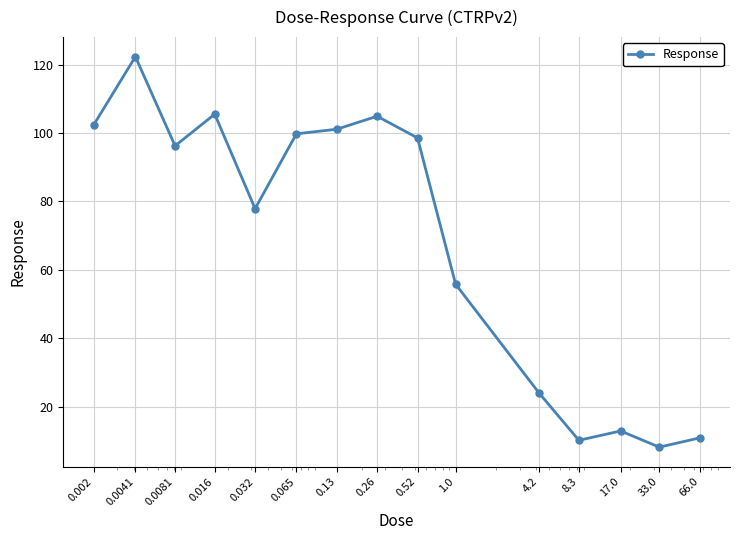

Is this an area chart (filled region under the line)?

No